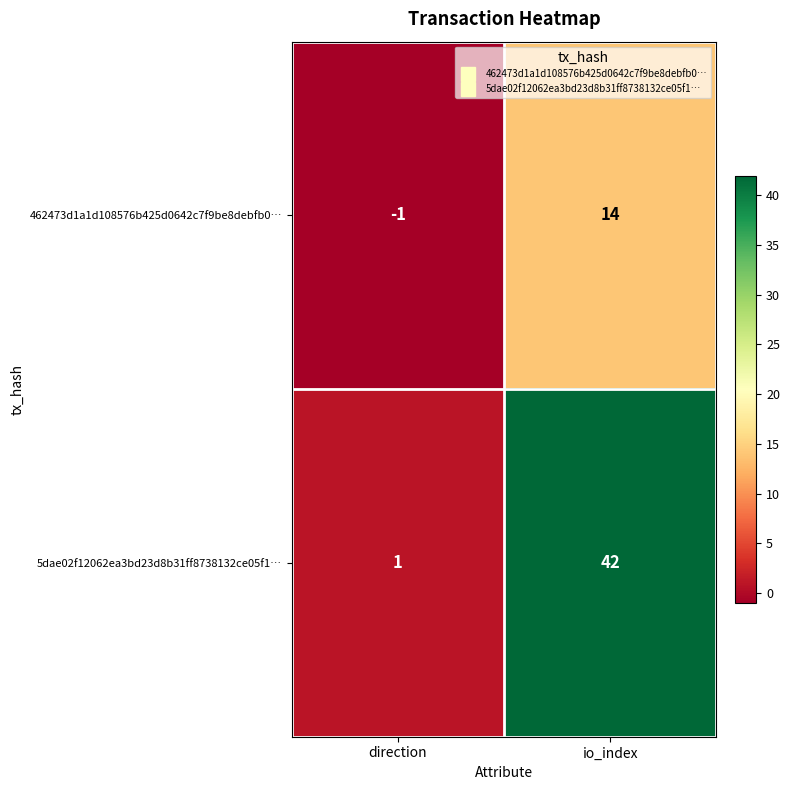

Reading right to left, list all the values displayed in this chart.

462473d1a1d108576b425d0642c7f9be8debfb0…: 14	-1
5dae02f12062ea3bd23d8b31ff8738132ce05f1…: 42	1